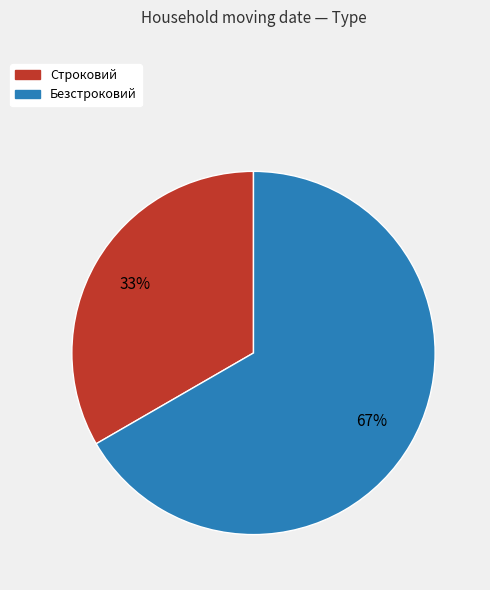

Which has a higher value, Безстроковий or Строковий?

Безстроковий